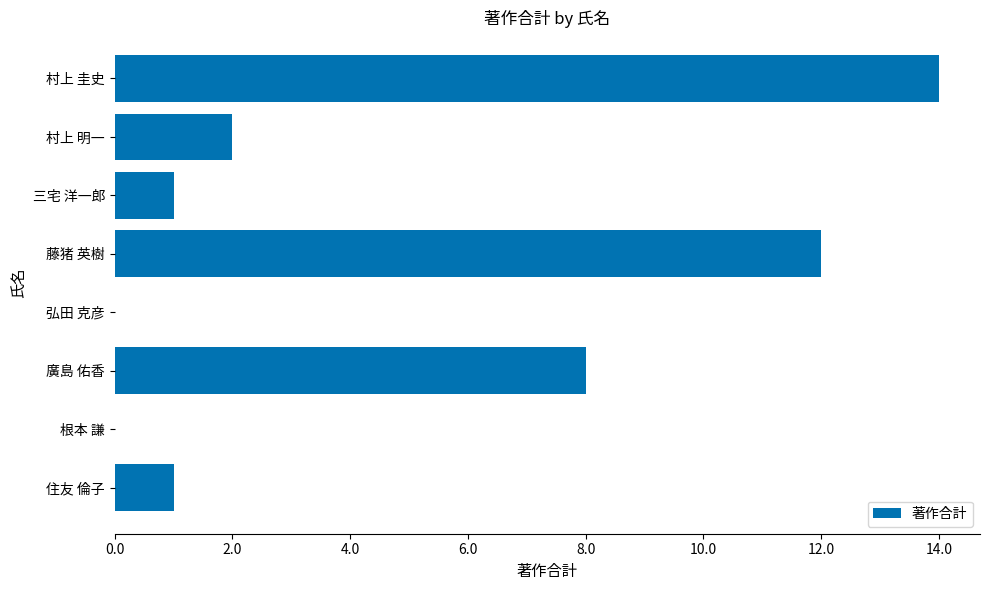

Is it true that the value at 村上 明一 is 1?

False